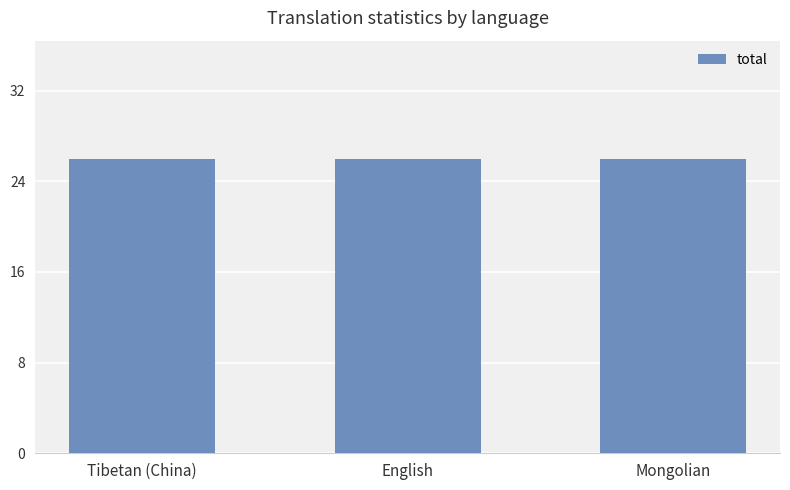

How many categories are shown in the chart?

3